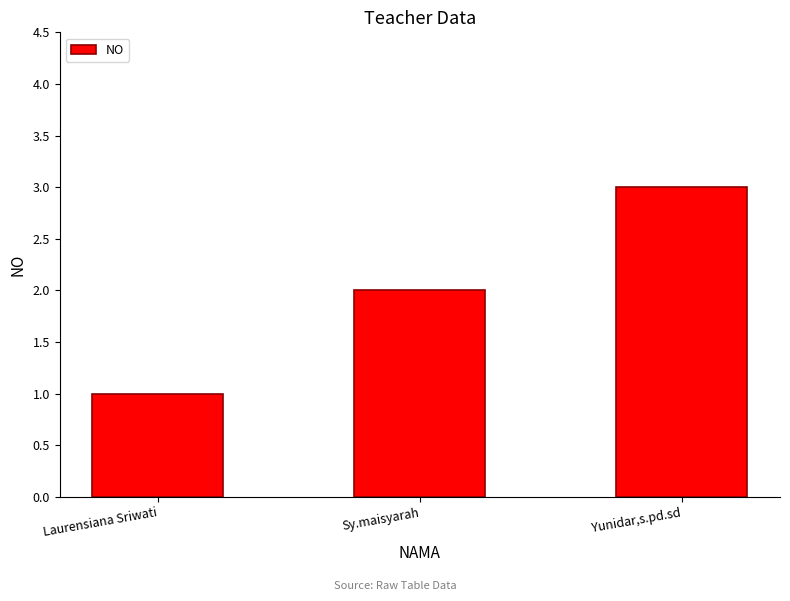

What is the sum of all values?

6